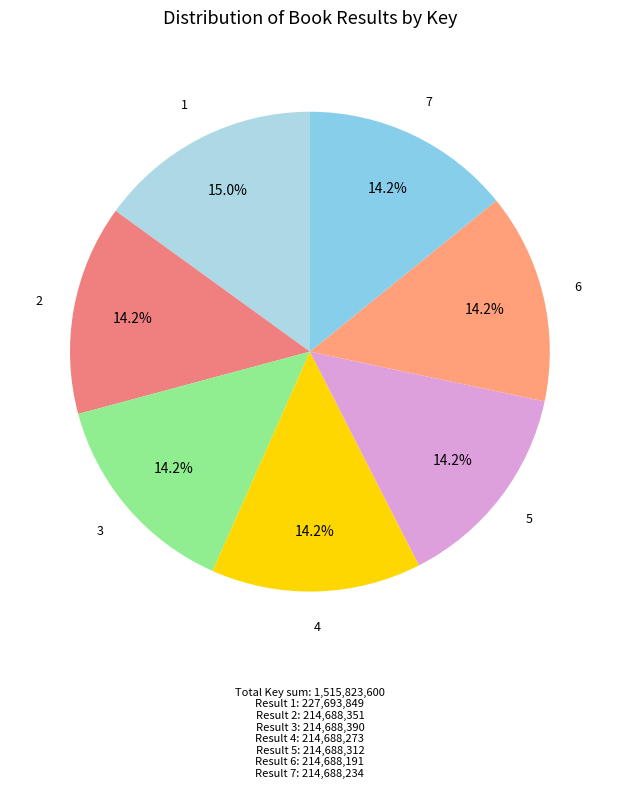

Is there any slice that represents more than half of the pie?

No